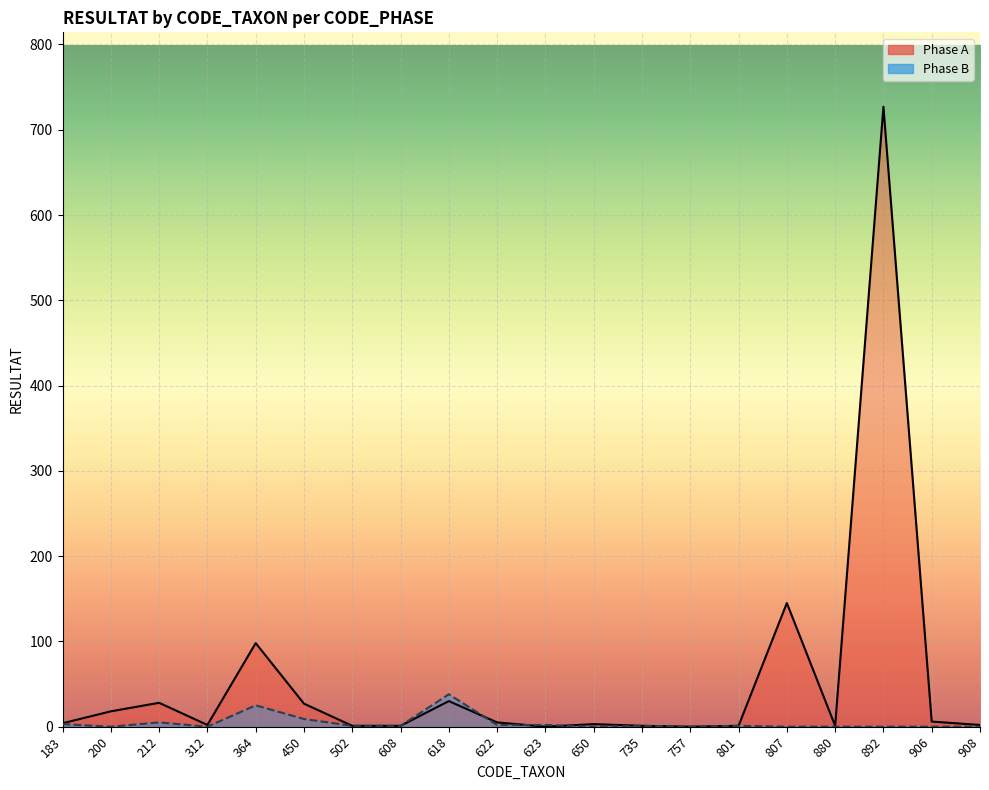

Which series has the largest total across all categories?

Phase A